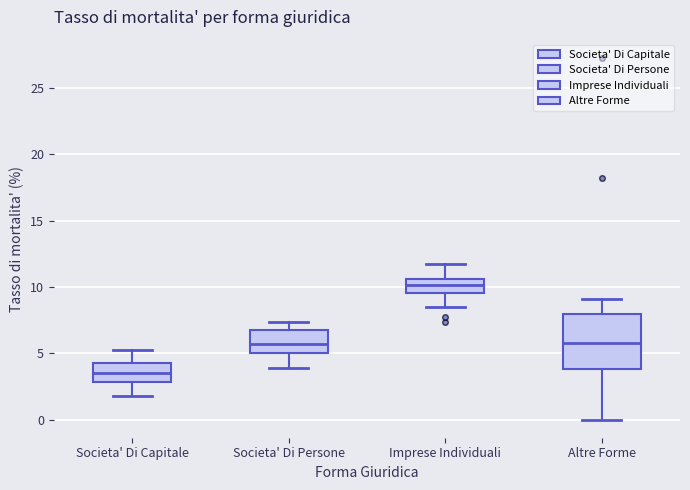

Comparing the boxes themselves (not the whiskers), which one is the tallest?

Altre Forme